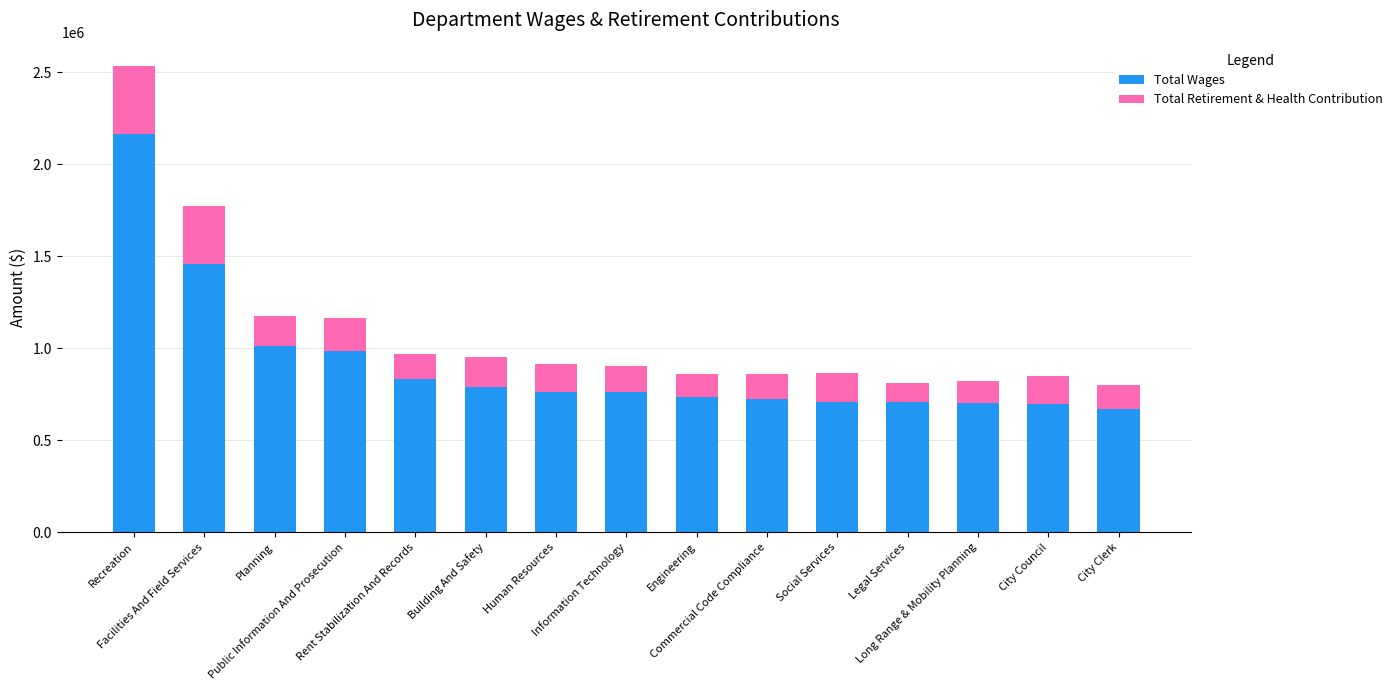

What is the lowest value of the Total Wages series?

670561